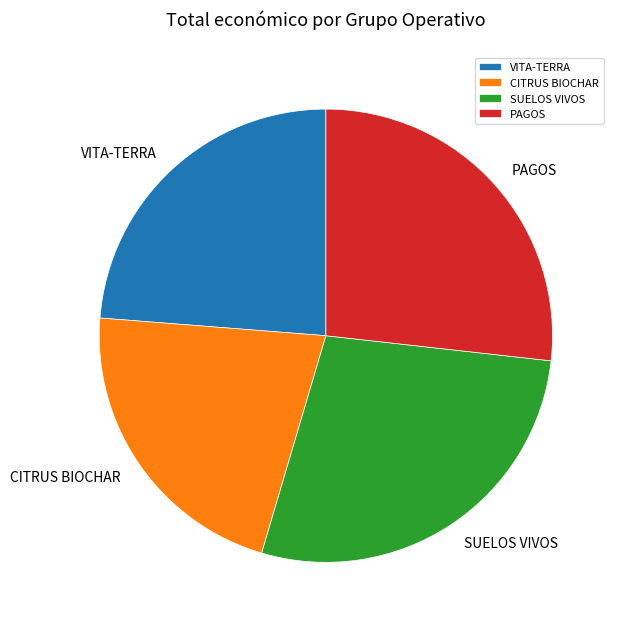

Which has a higher value, SUELOS VIVOS or VITA-TERRA?

SUELOS VIVOS